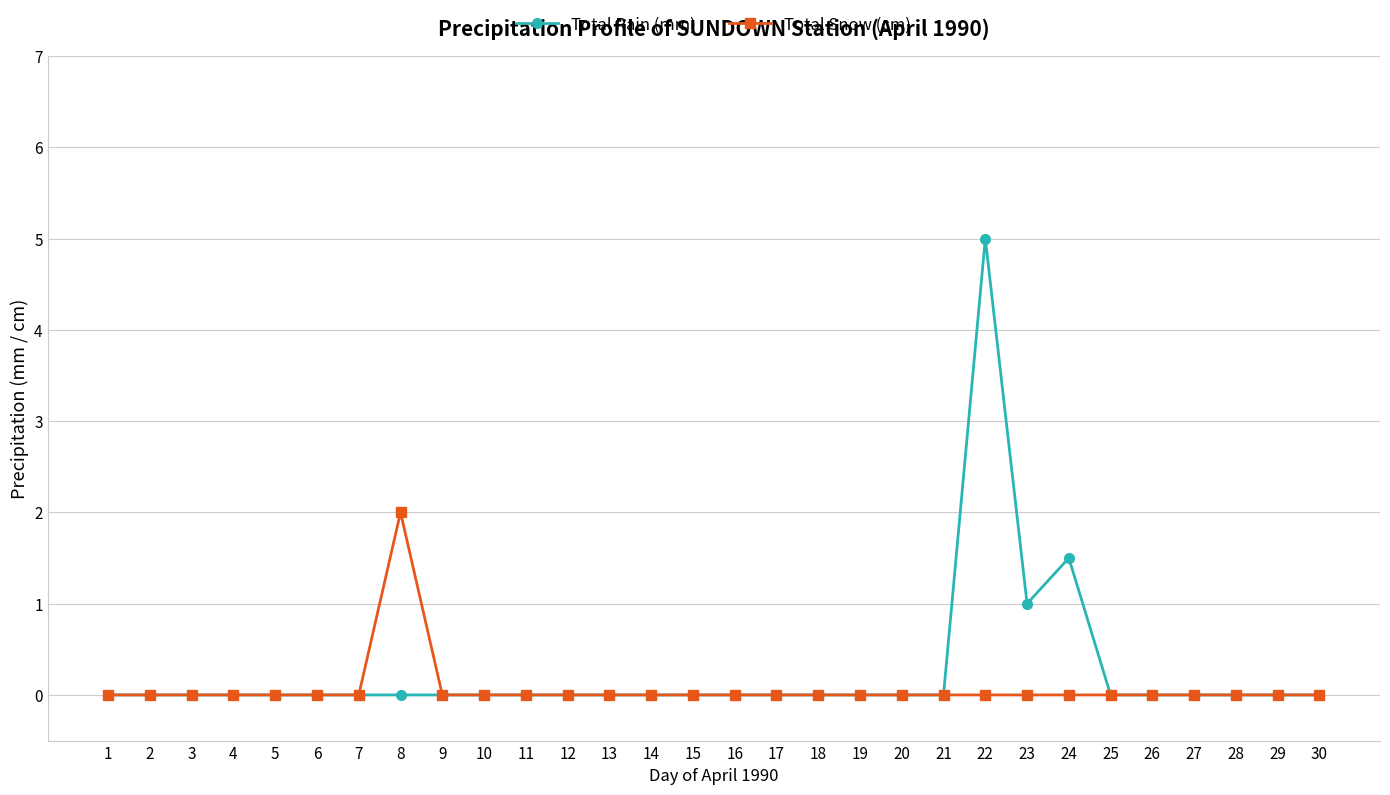

At which category is the sum across all series the highest?

22